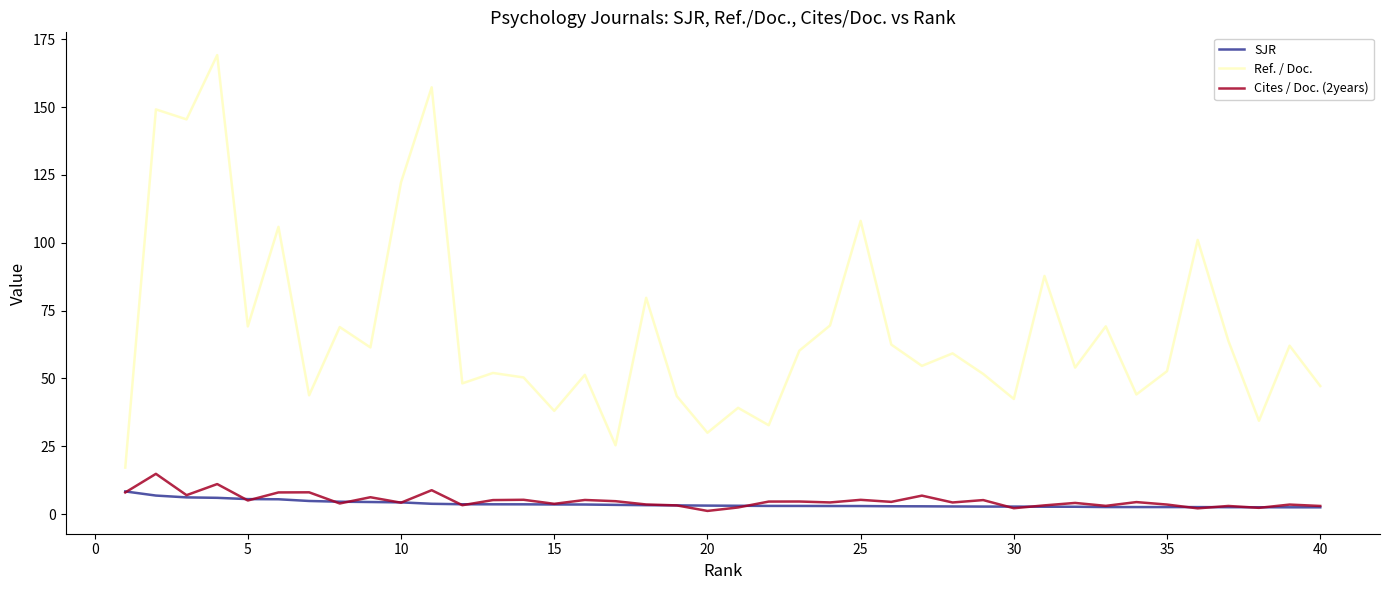

True or false: Ref. / Doc. has more than 1 points higher than both neighbors.

True